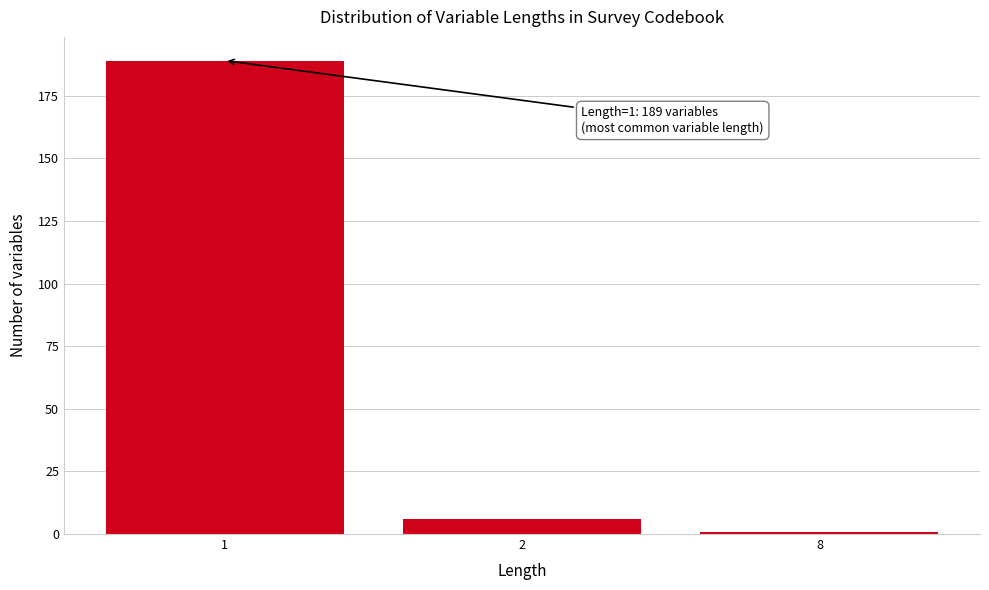

Reading right to left, transcribe all the data shown in this chart.

8=1	2=6	1=189